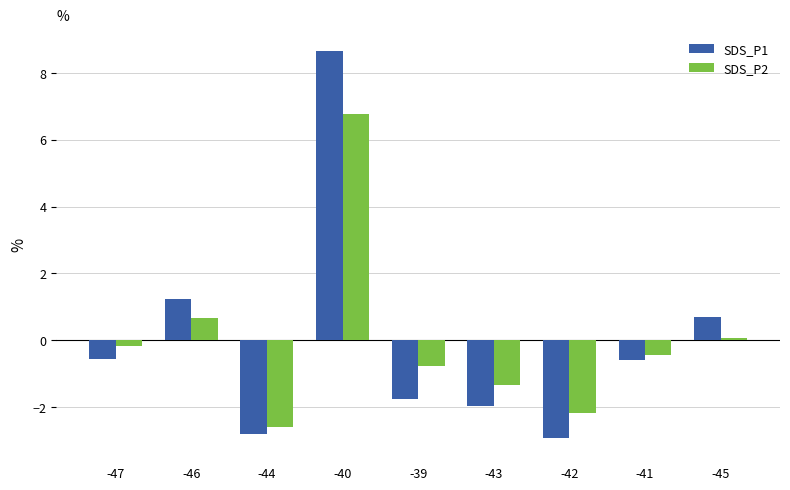

What position from the left is -40?

4